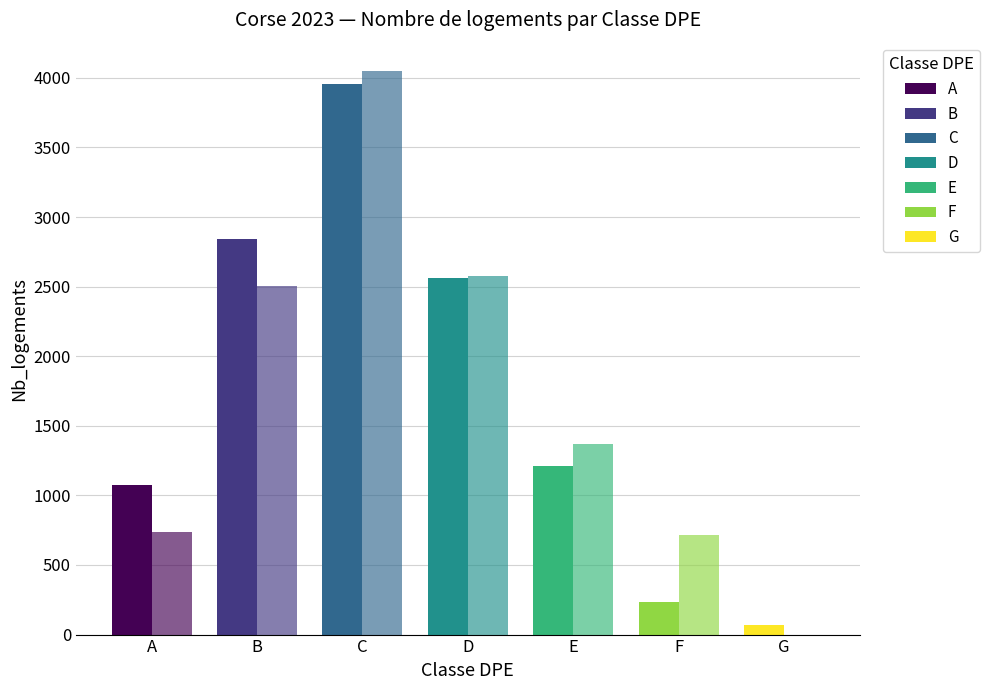

Does the chart contain stacked bars?

No